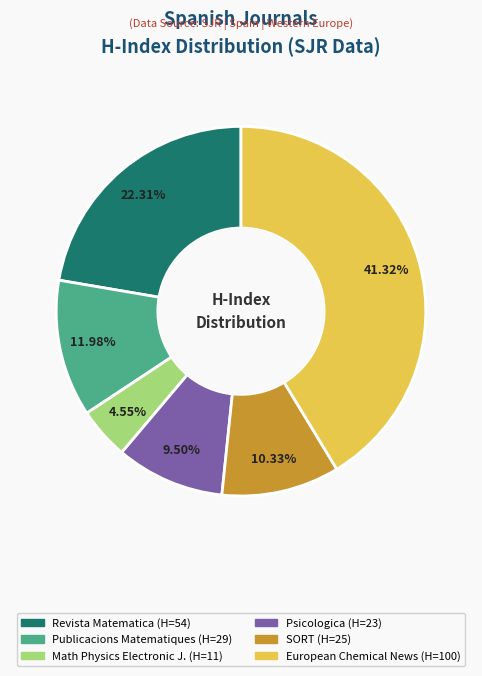

Is there a majority slice in this chart?

No